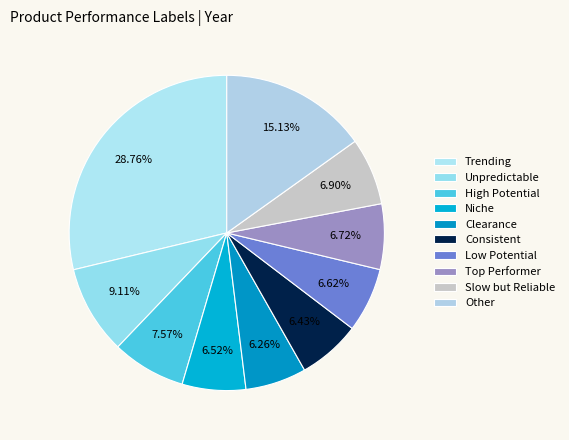

How many segments does this pie chart have?

10